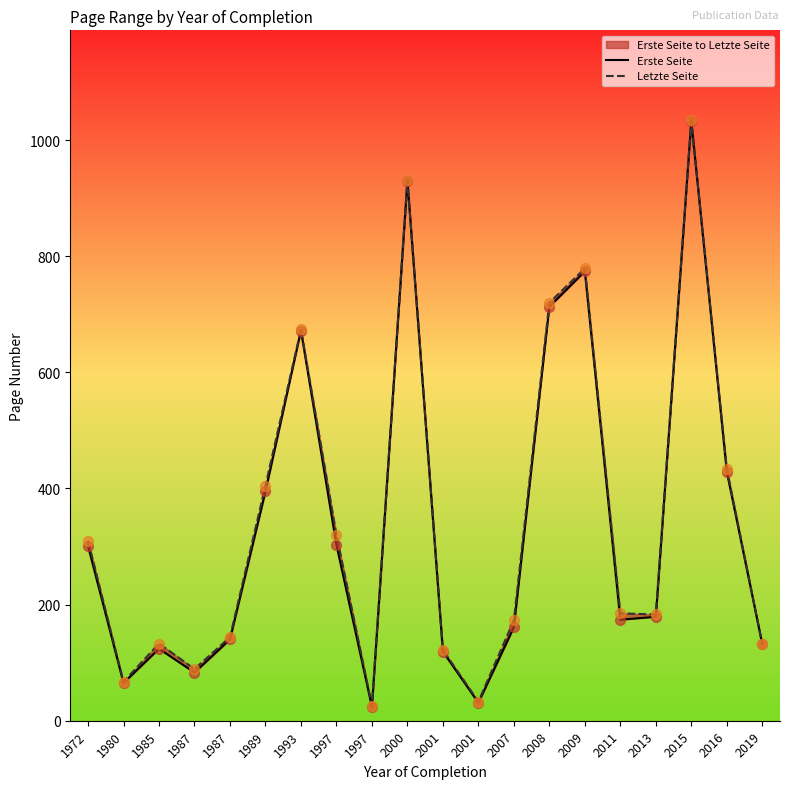

What are all the series names shown in the legend?

Erste Seite, Letzte Seite